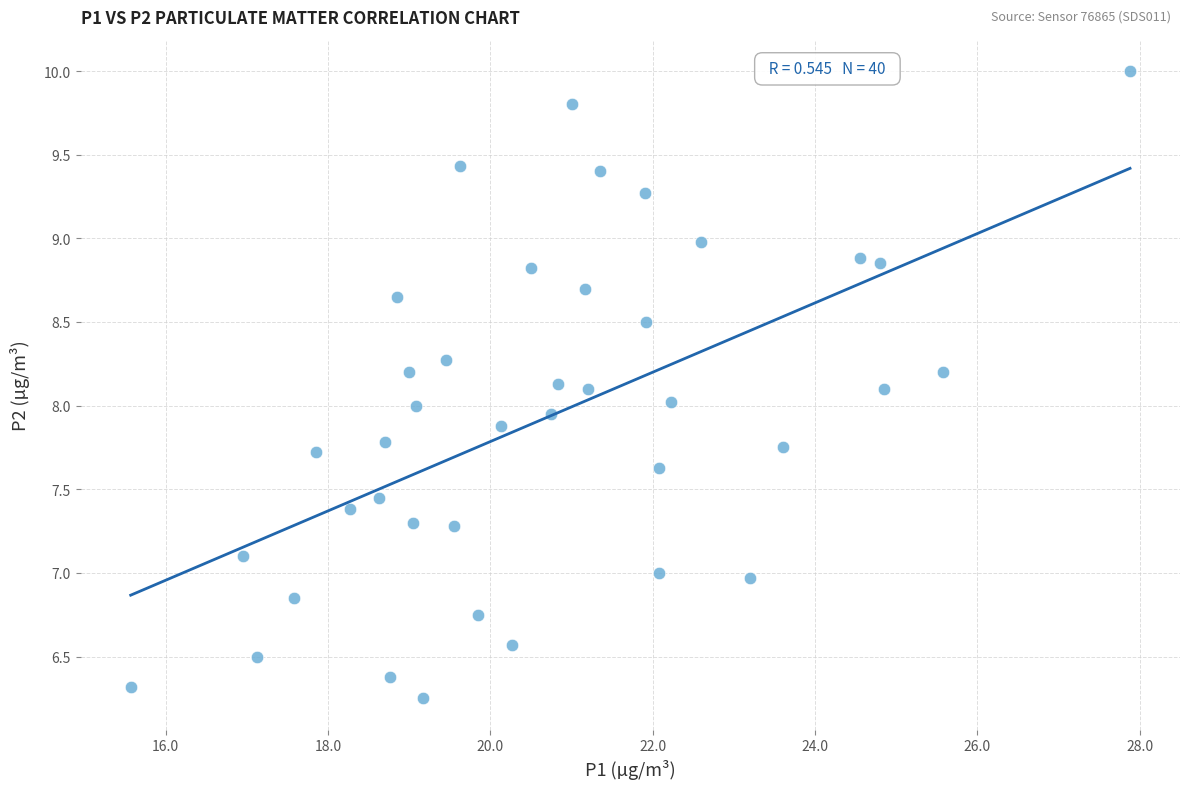

What is the range of X values (max minus min)?

12.3